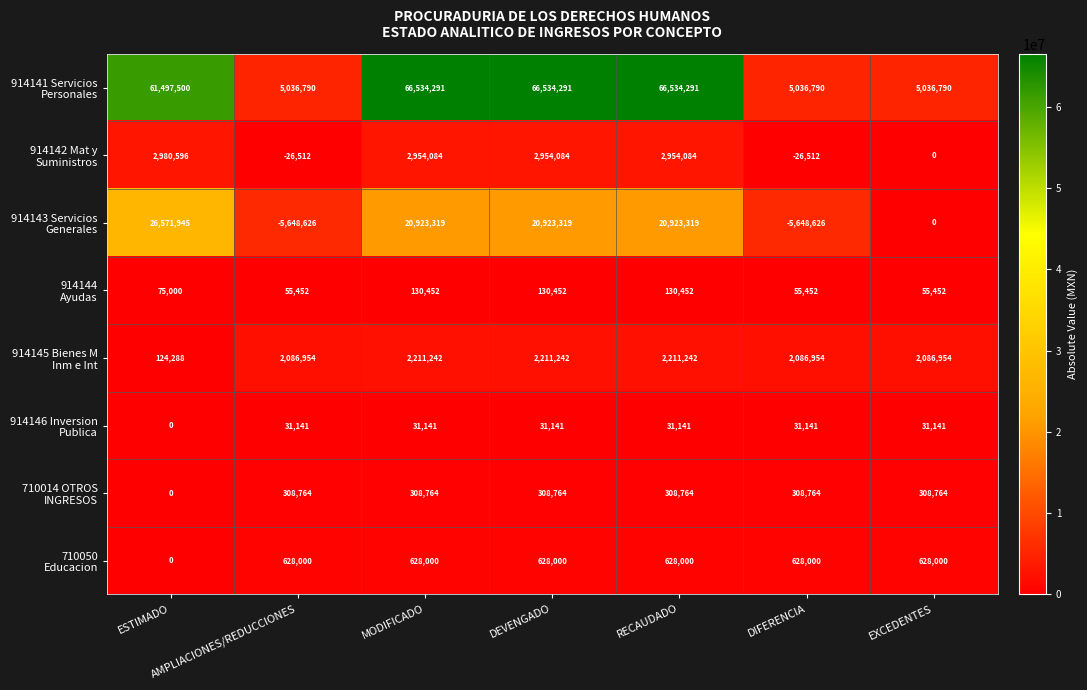

Count the number of categories in the chart.

7